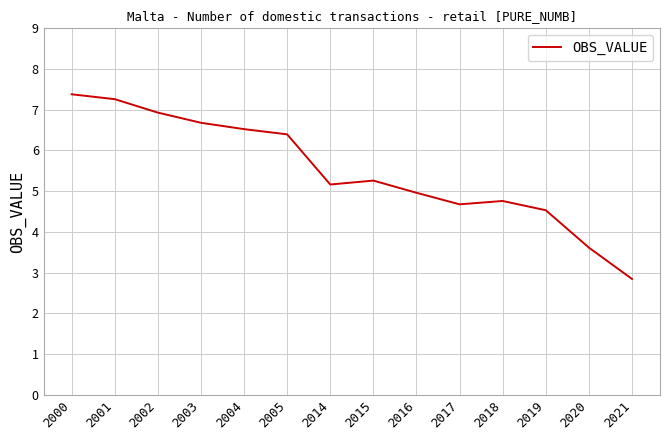

Rank the categories by value from highest to lowest.

2000, 2001, 2002, 2003, 2004, 2005, 2015, 2014, 2016, 2018, 2017, 2019, 2020, 2021